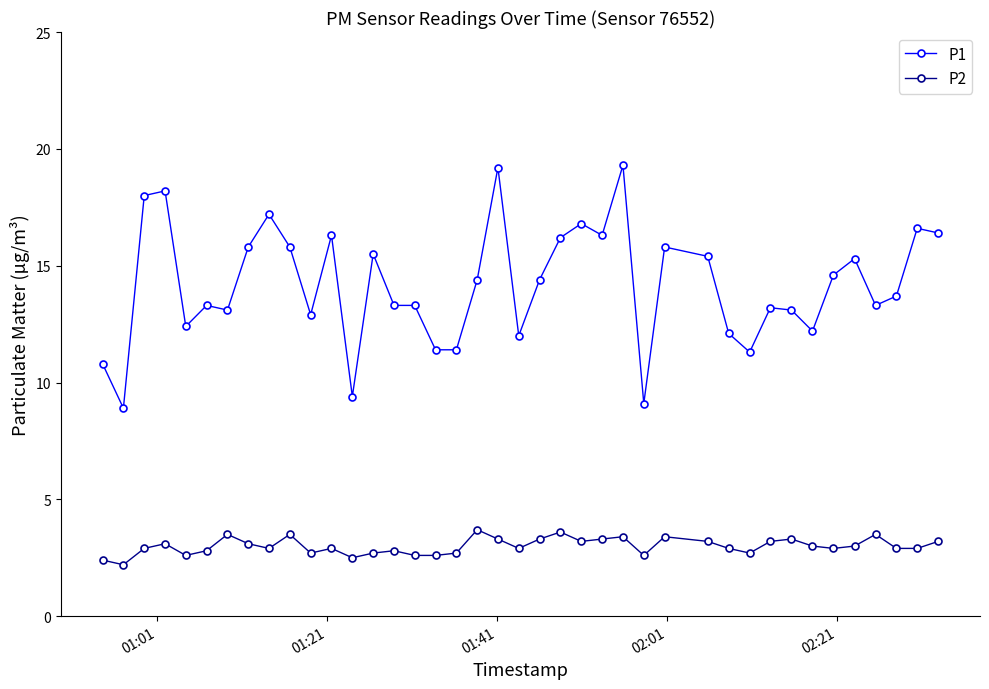

At how many categories does at least one series exceed 10?

37